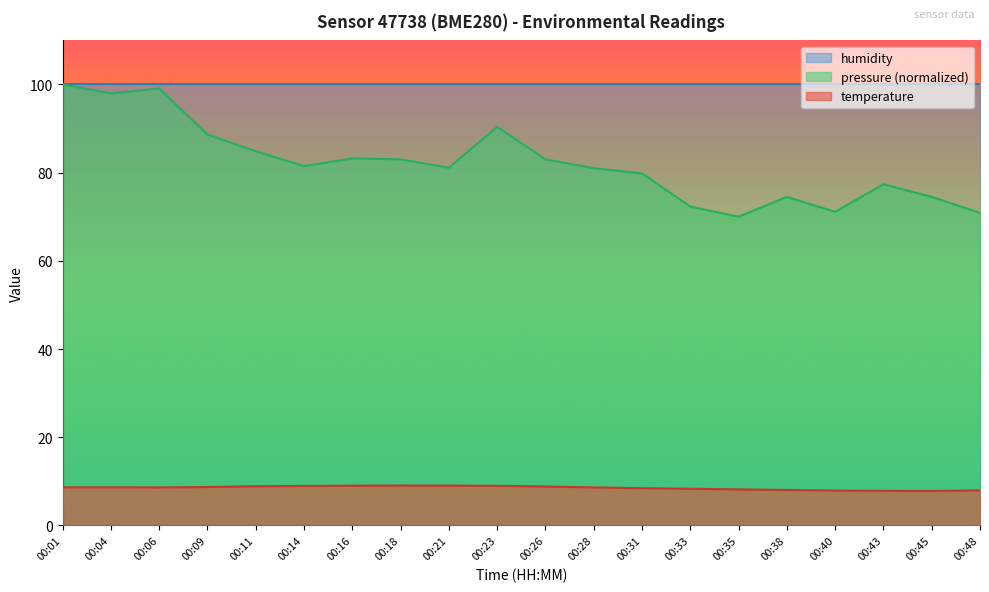

Which series has the widest spread of values?

pressure (normalized)